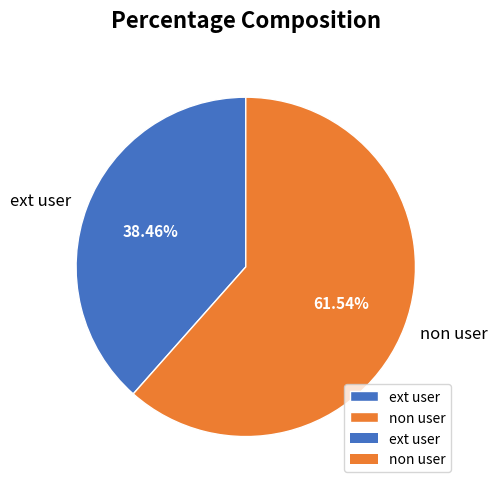

How many segments does this pie chart have?

2